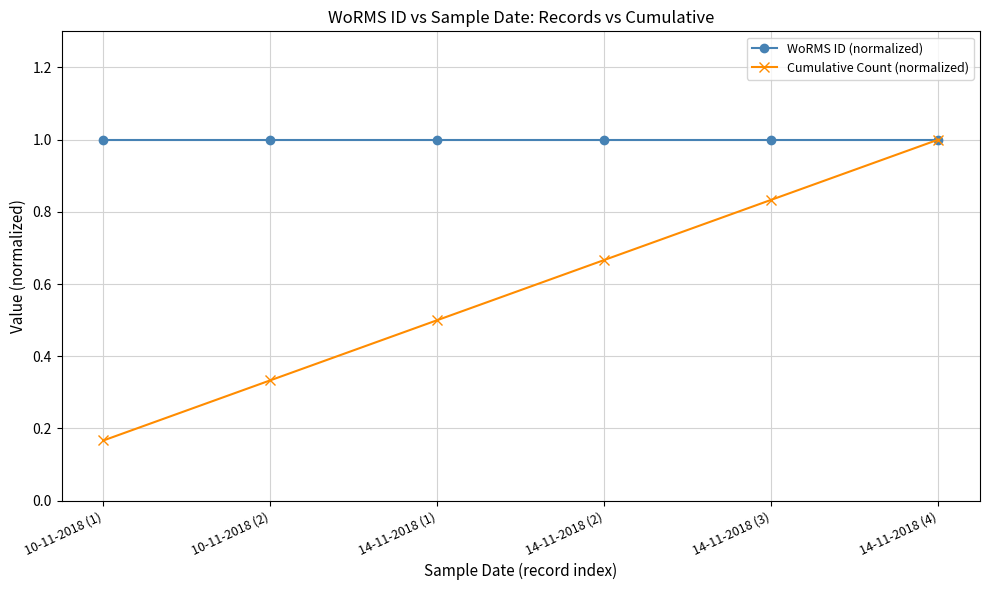

Which series changed the most between 10-11-2018 (1) and 14-11-2018 (4)?

Cumulative Count (normalized)